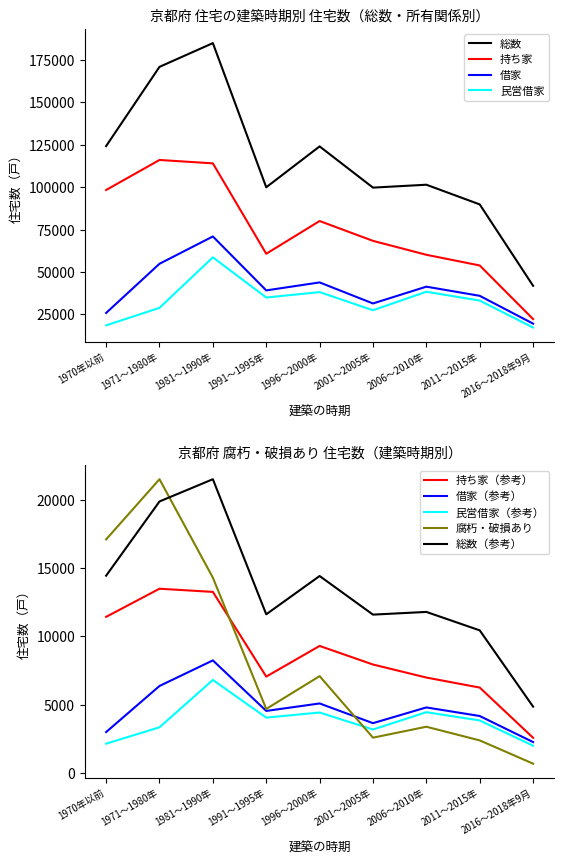

The 総数（参考） series shows 11621.6 at 1991～1995年. True or false?

True